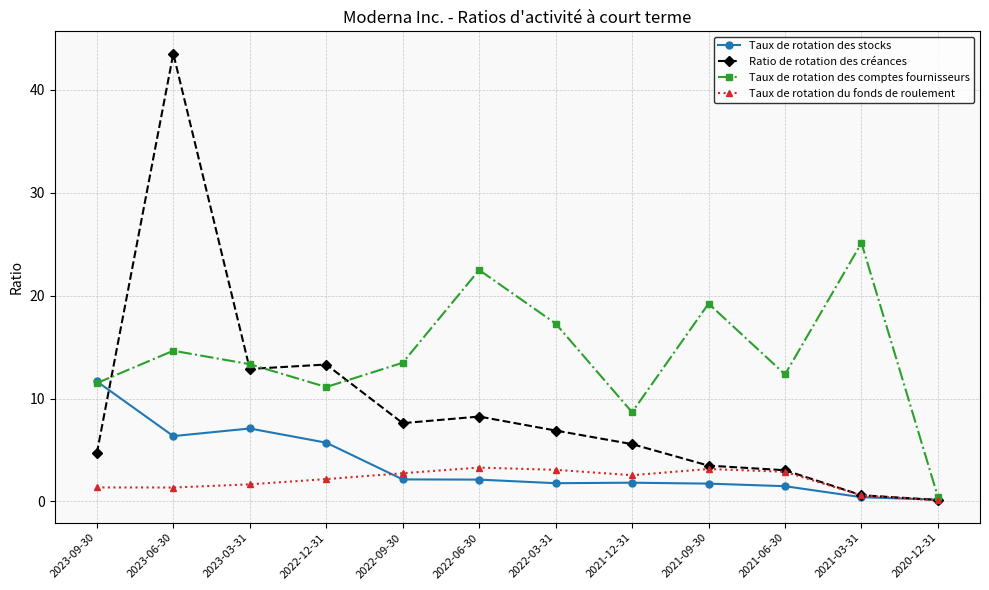

Which series has the widest spread of values?

Ratio de rotation des créances